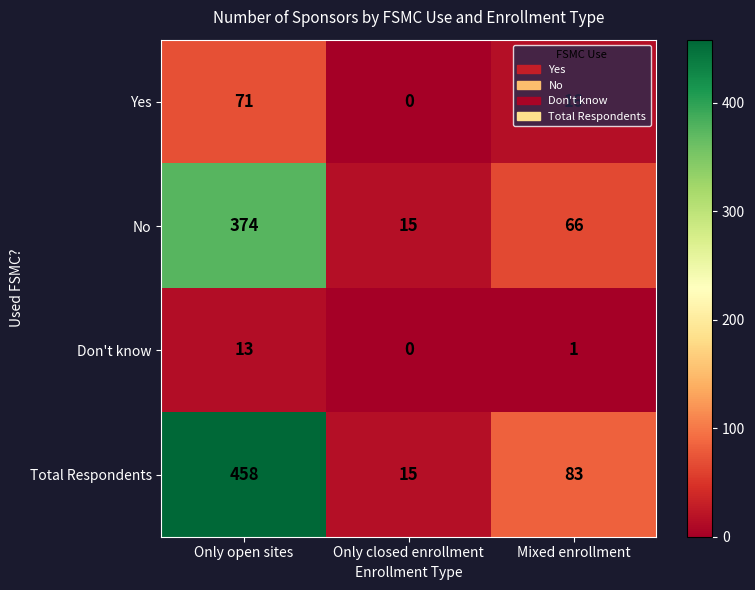

True or false: No has a value of 8 at Only closed enrollment.

False